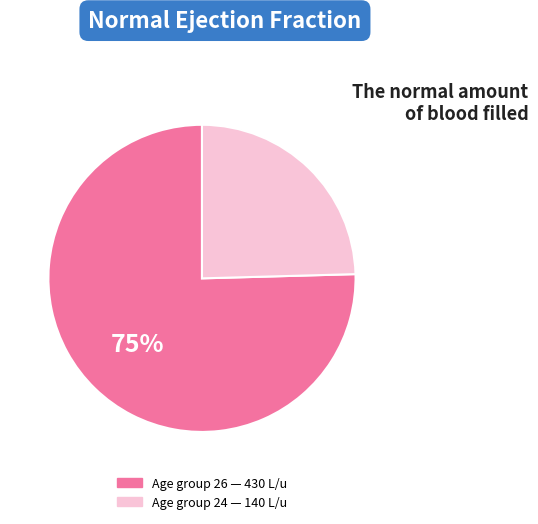

Is there a majority slice in this chart?

Yes